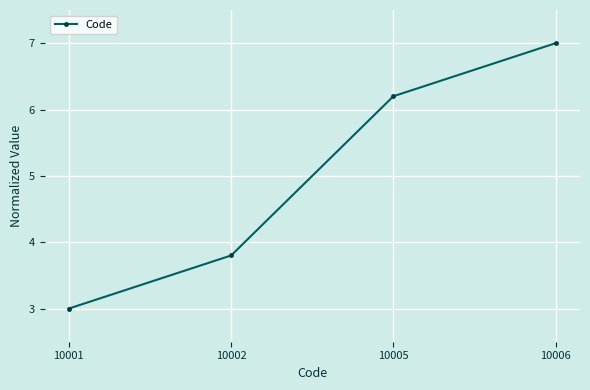

The value at 10006 is 7.0. True or false?

True